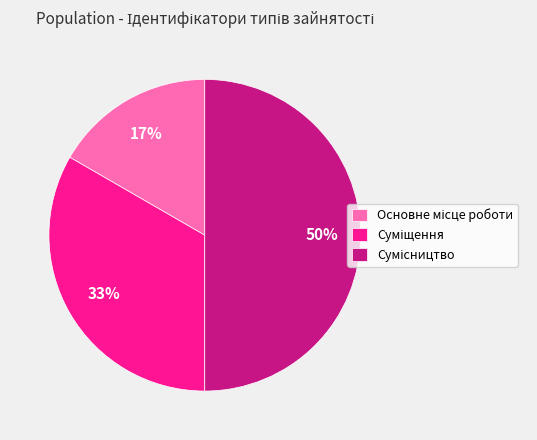

To the nearest percent, what is the difference between the largest and smallest slice percentages?

33%